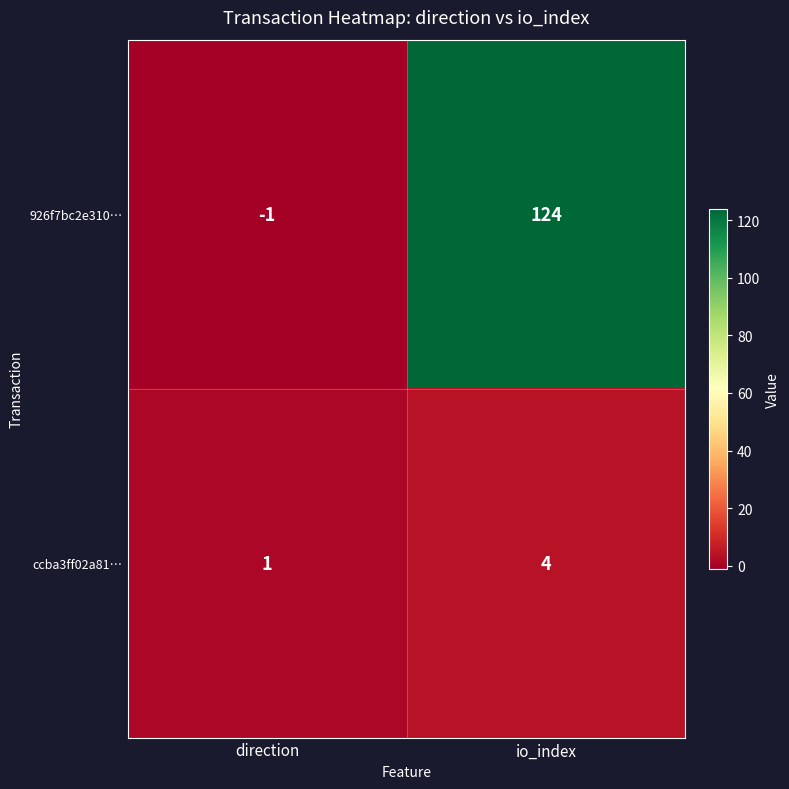

What is the maximum value shown in the chart?

124